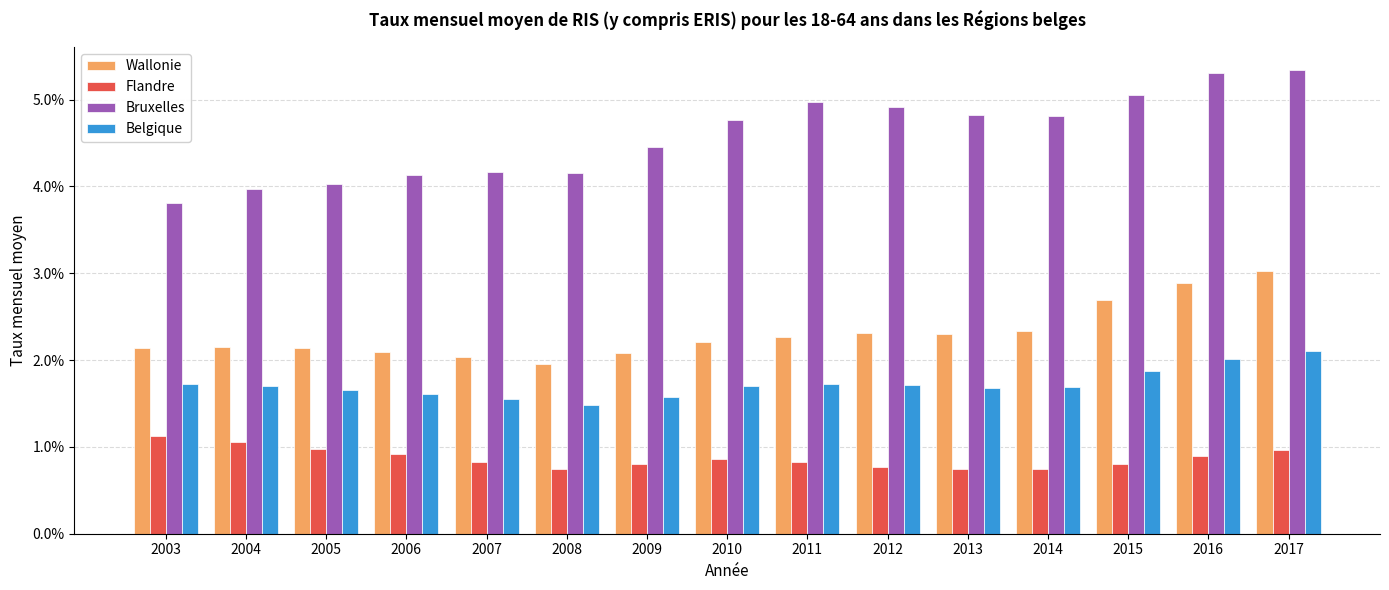

Are the bars horizontal?

No